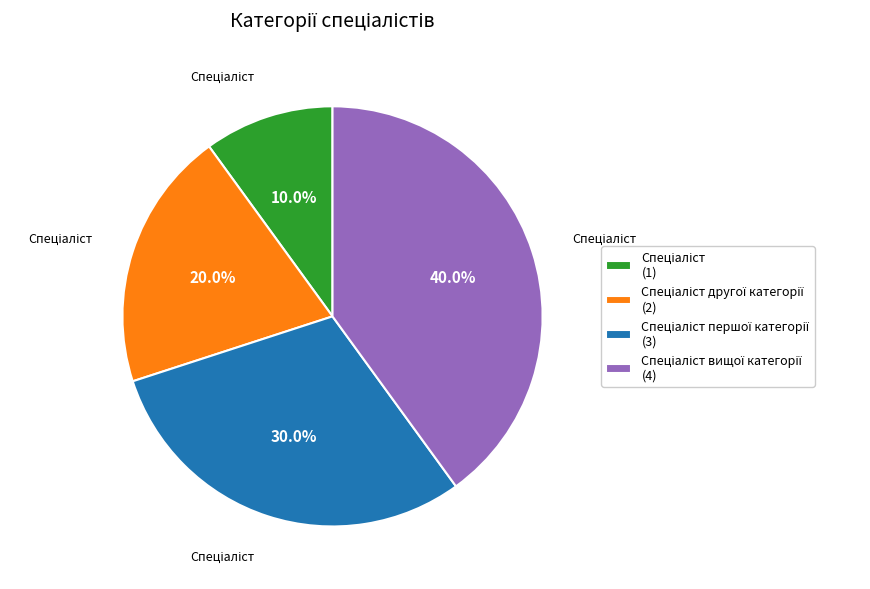

How many segments does this pie chart have?

4